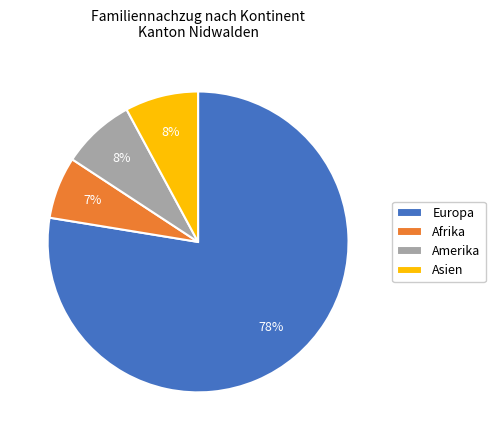

Is there any slice that represents more than half of the pie?

Yes